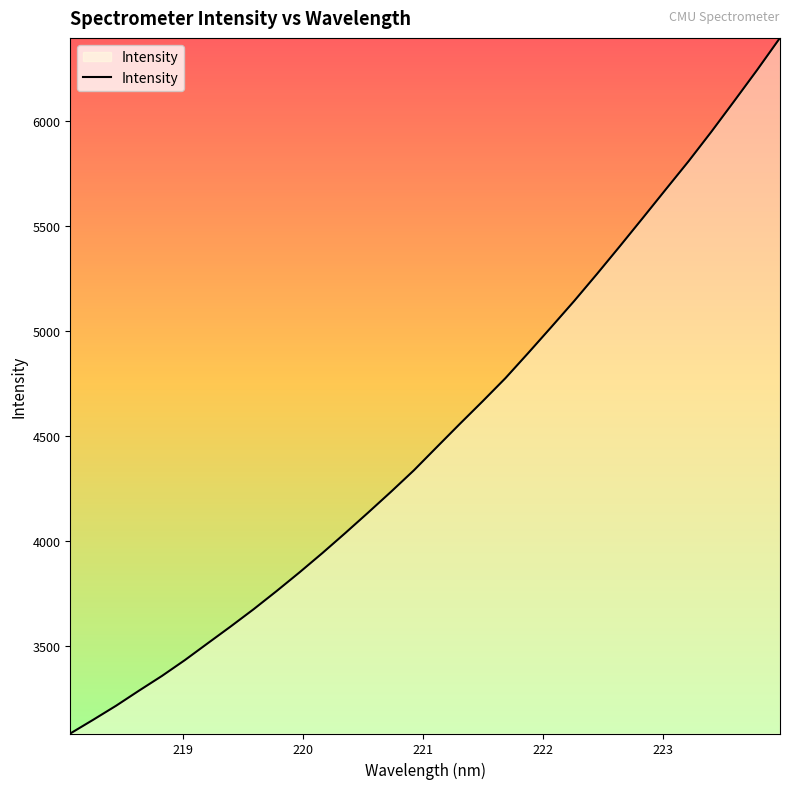

Count the number of categories in the chart.

32